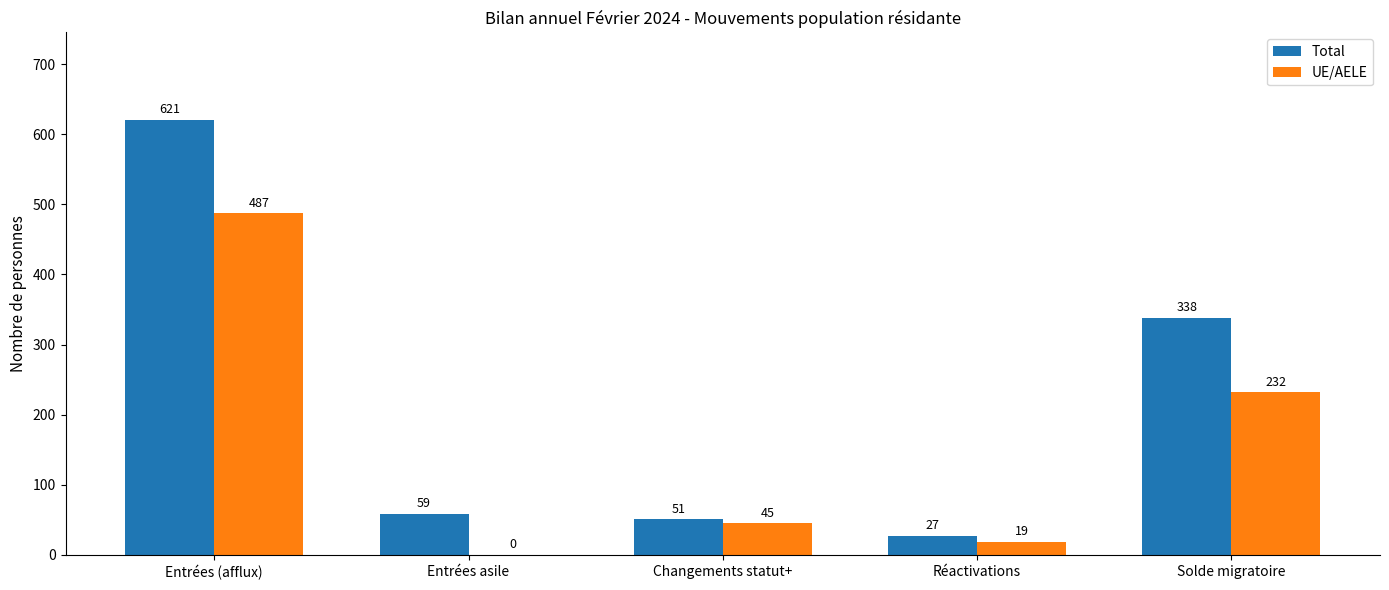

At which label does Total first exceed 59?

Entrées (afflux)